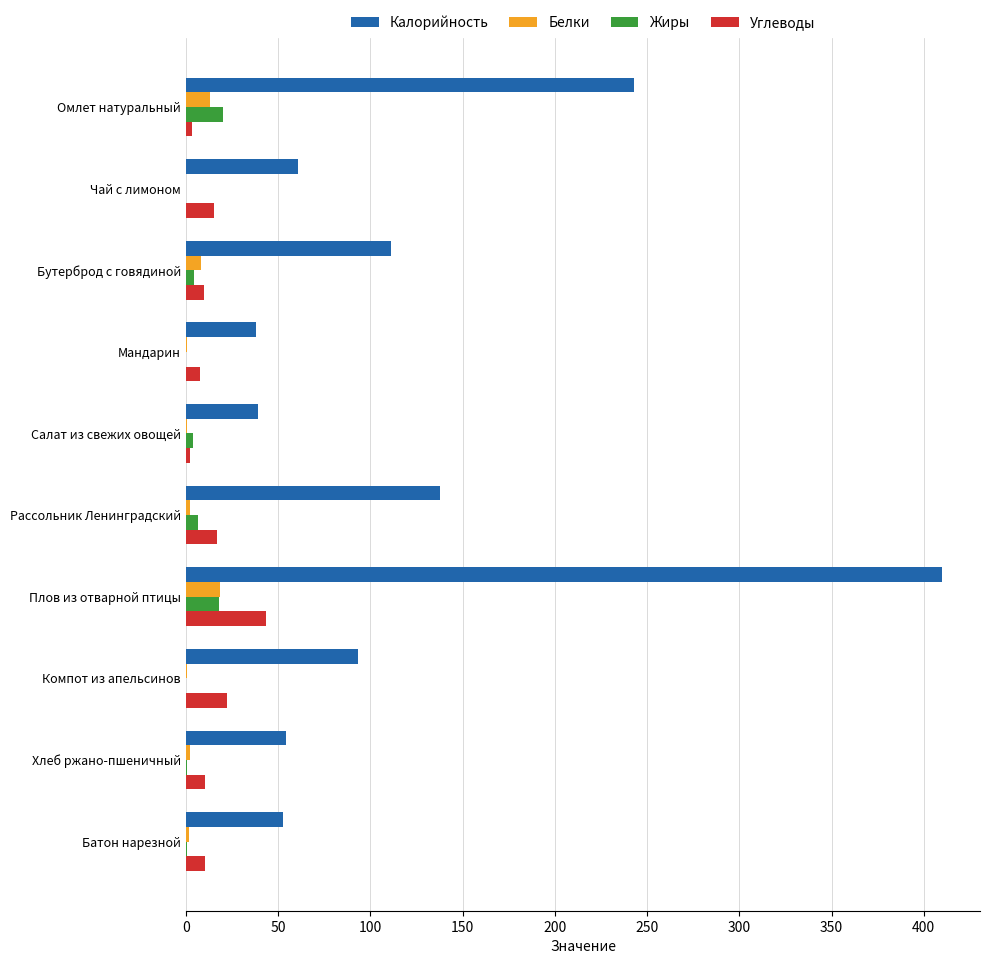

True or false: Калорийность has a value of 61.0 at Чай с лимоном.

True